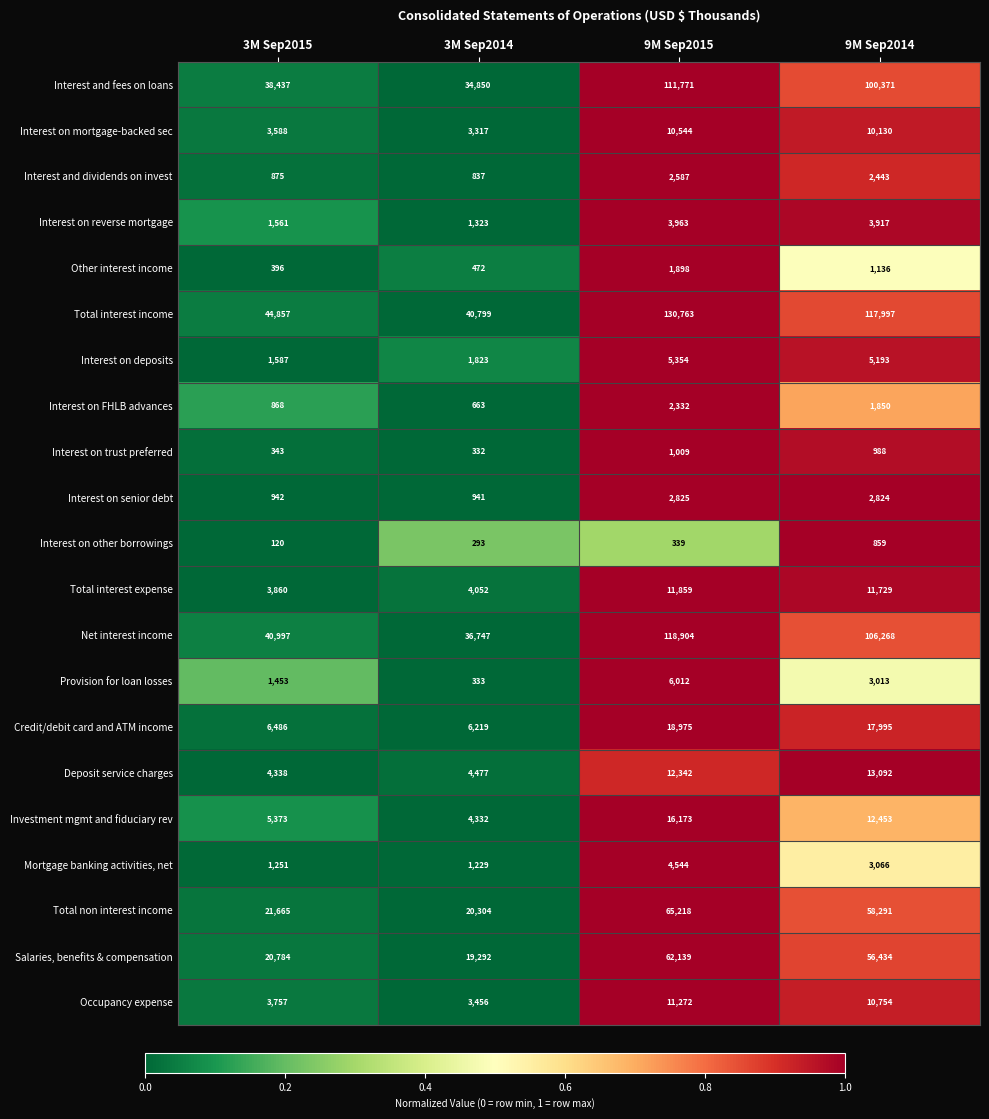

Which series has the widest spread of values?

Total interest income